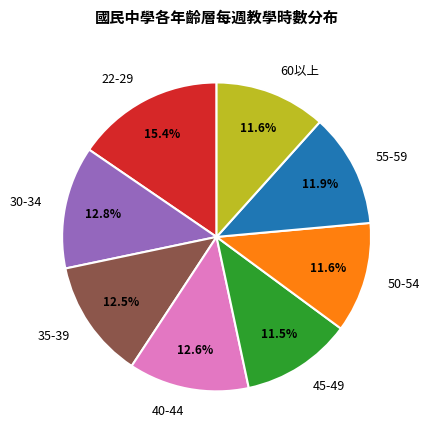

True or false: 60以上 accounts for 2% of the total.

False